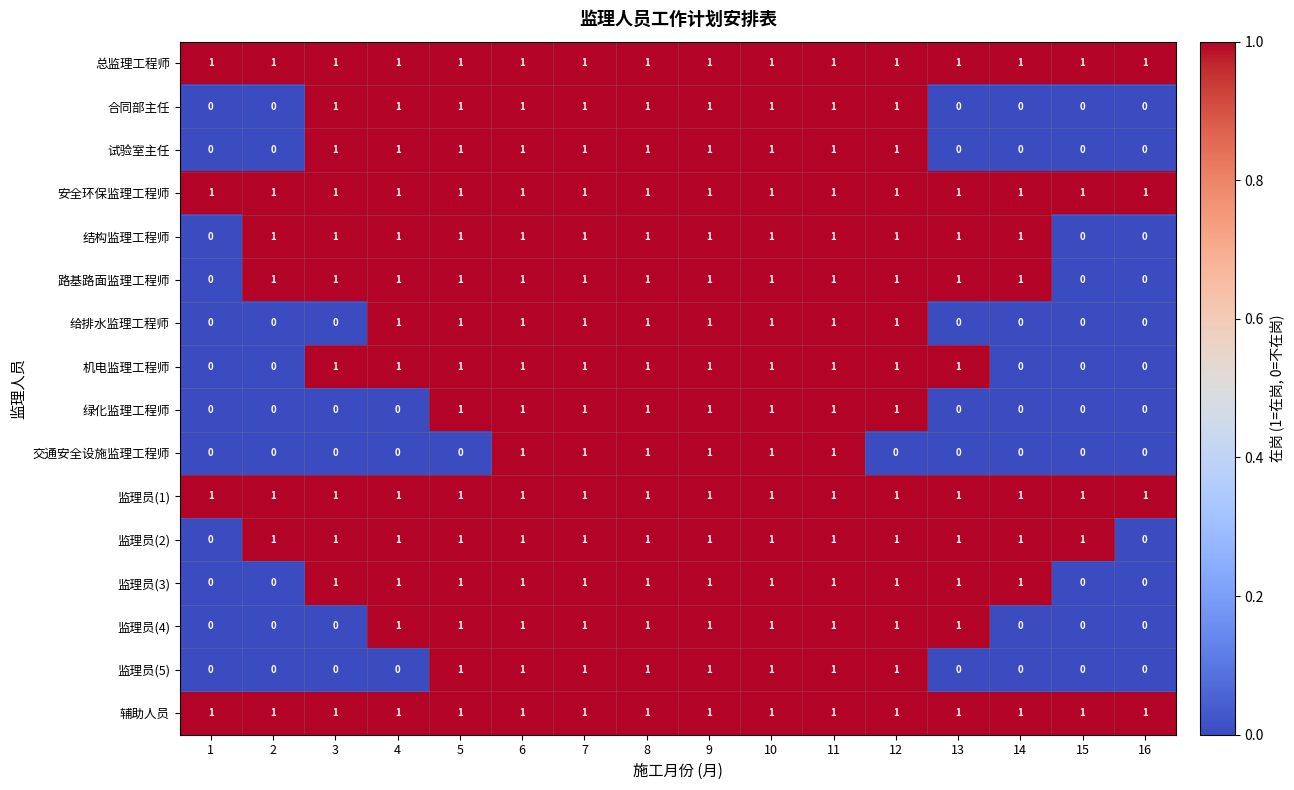

Count the 交通安全设施监理工程师 values in the range 0 to 1.

16